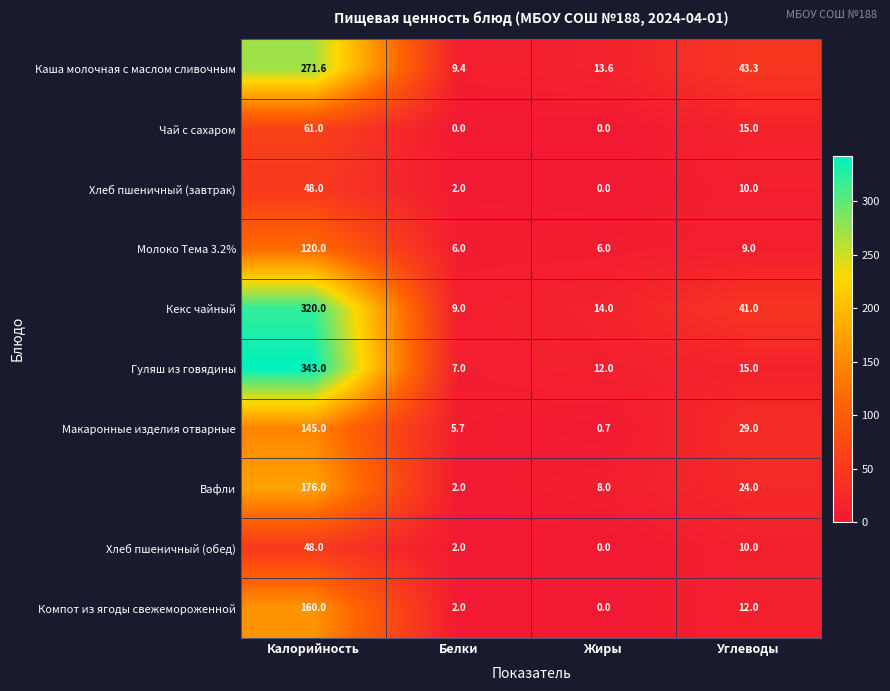

What is the sum of all Кекс чайный values?

384.0